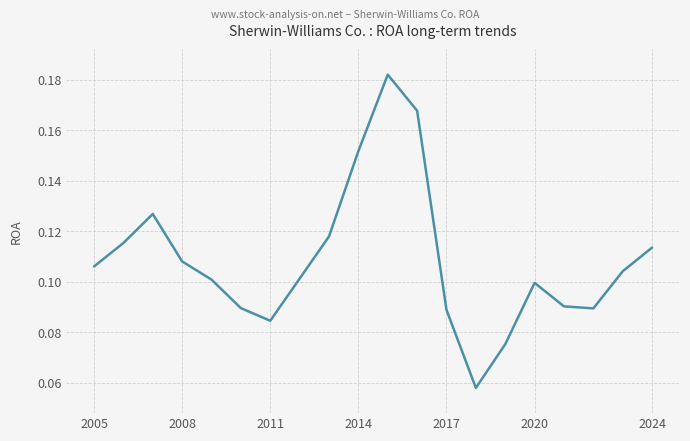

Is it true that the value at 2024 is 0.2?

False